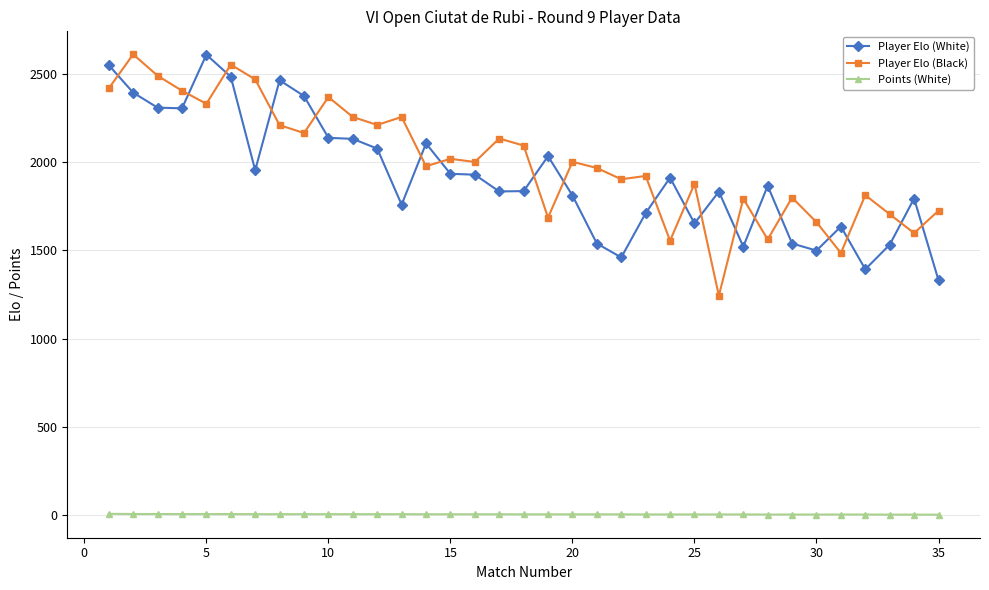

True or false: Player Elo (Black) and Points (White) cross at least once.

False